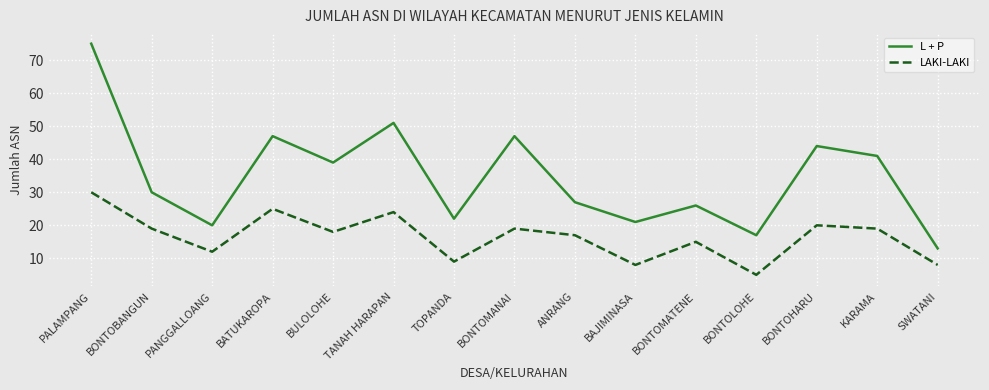

Where is L + P nearest to the value 44?

BONTOHARU